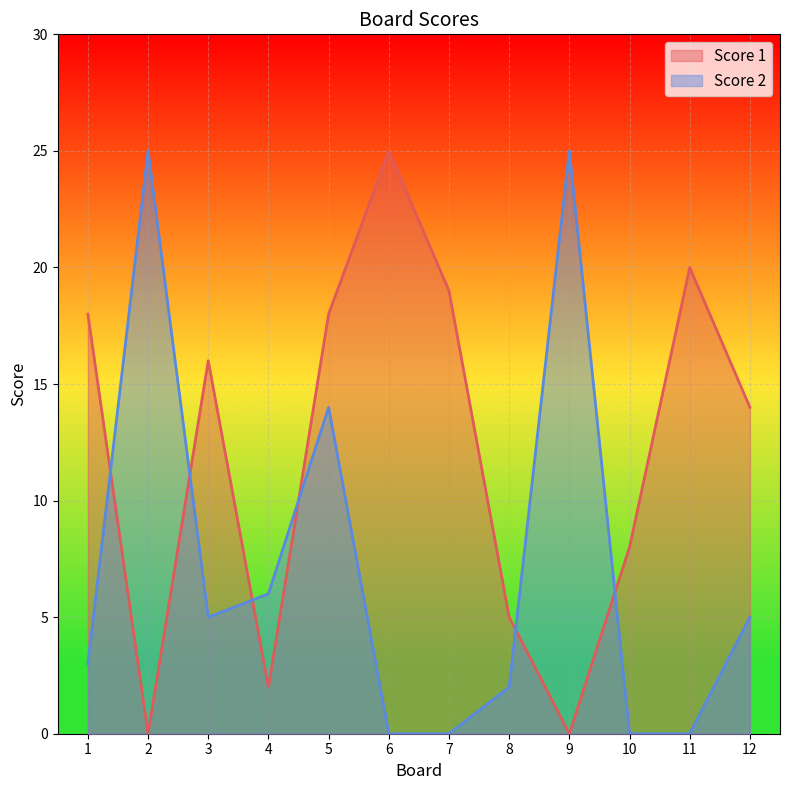

Between which two adjacent categories do Score 1 and Score 2 first intersect?

1 and 2